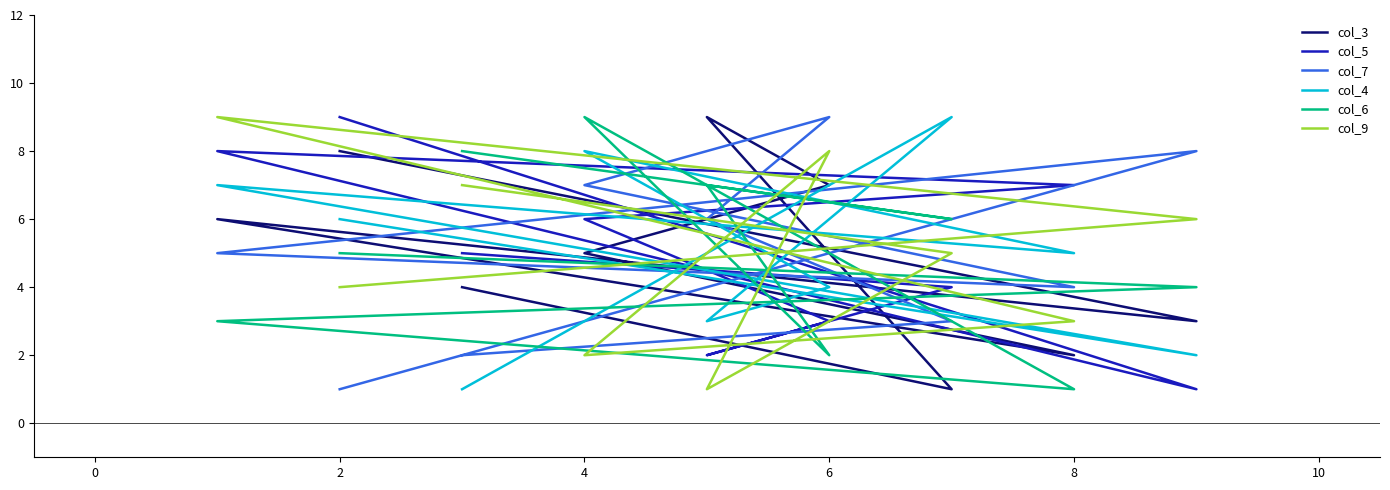

What is the average value of the col_5 series?

5